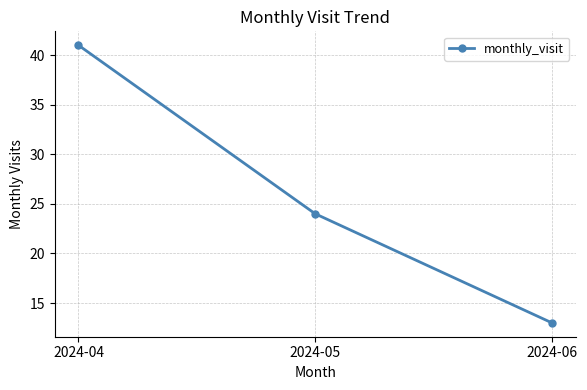

What is the sum of all values?

78